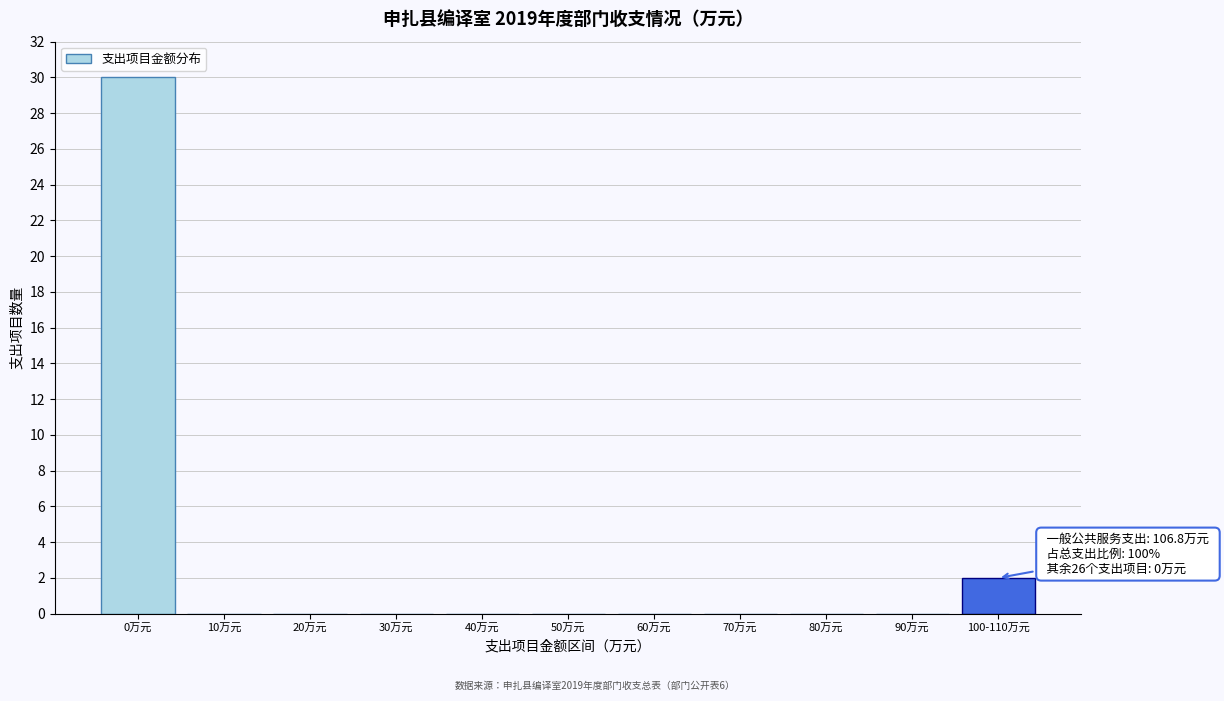

Reading left to right, extract all data points from this chart.

0万元=30	10万元=0	20万元=0	30万元=0	40万元=0	50万元=0	60万元=0	70万元=0	80万元=0	90万元=0	100-110万元=2